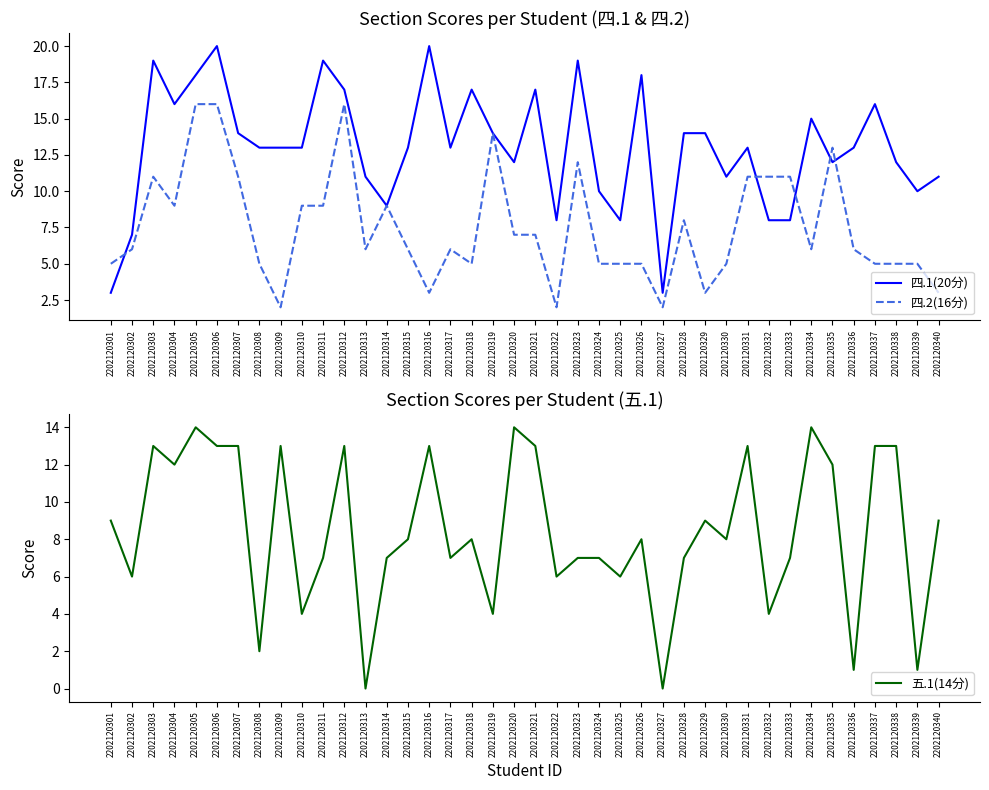

Which series has the largest range (max minus min)?

四.1(20分)